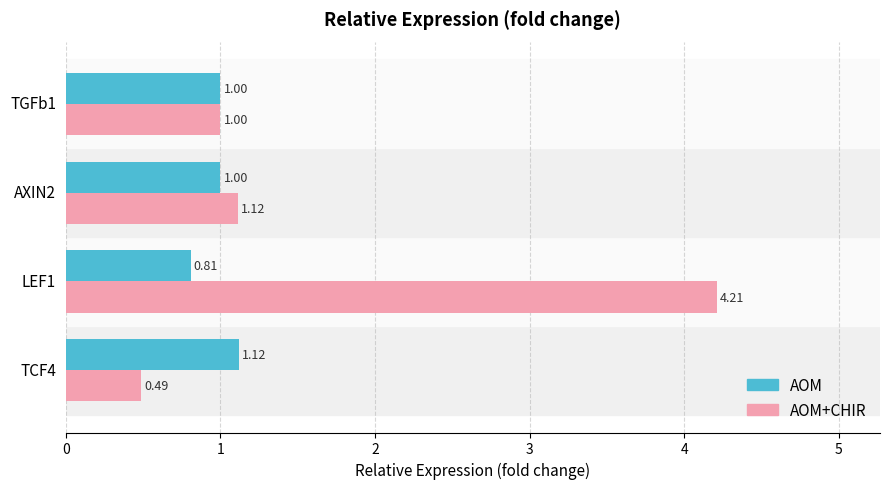

What are all the series names shown in the legend?

AOM, AOM+CHIR